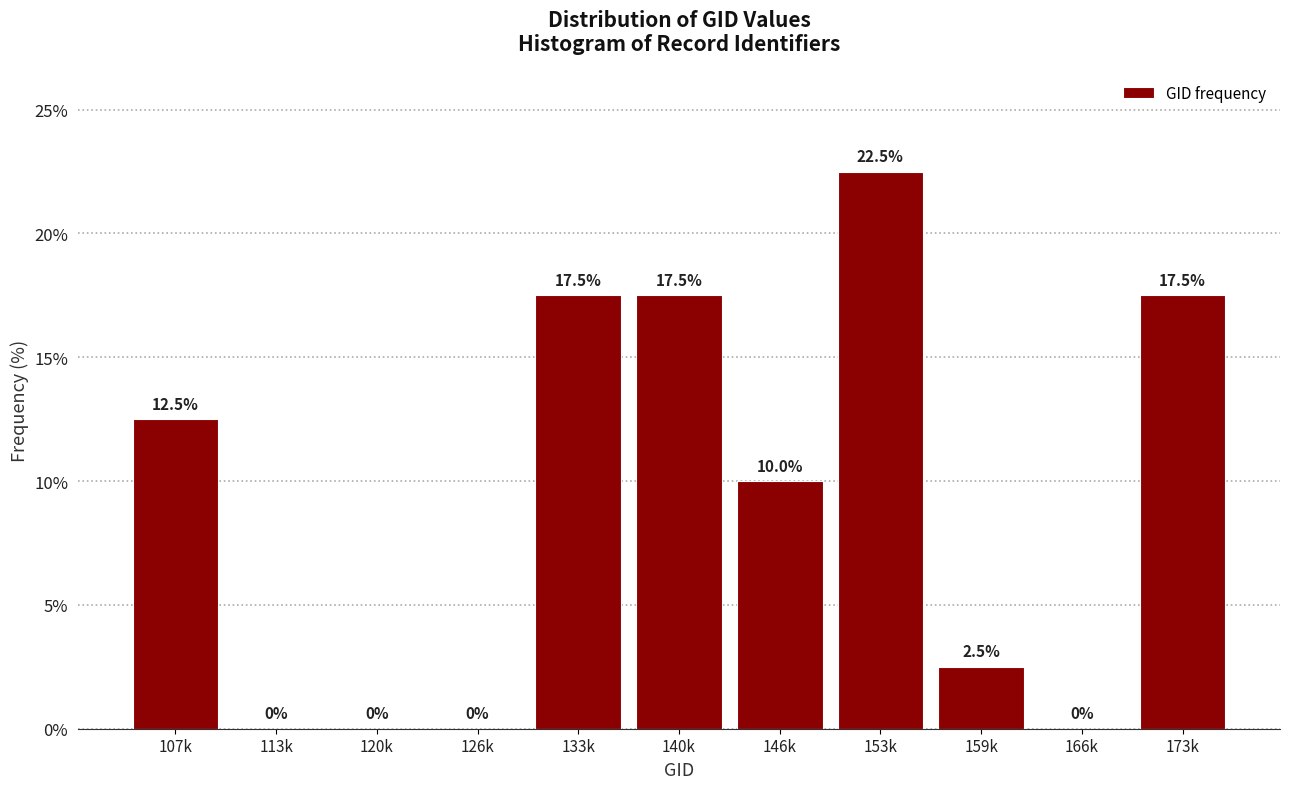

Reading right to left, transcribe all the data shown in this chart.

173k=17.5	166k=0.0	159k=2.5	153k=22.5	146k=10.0	140k=17.5	133k=17.5	126k=0.0	120k=0.0	113k=0.0	107k=12.5